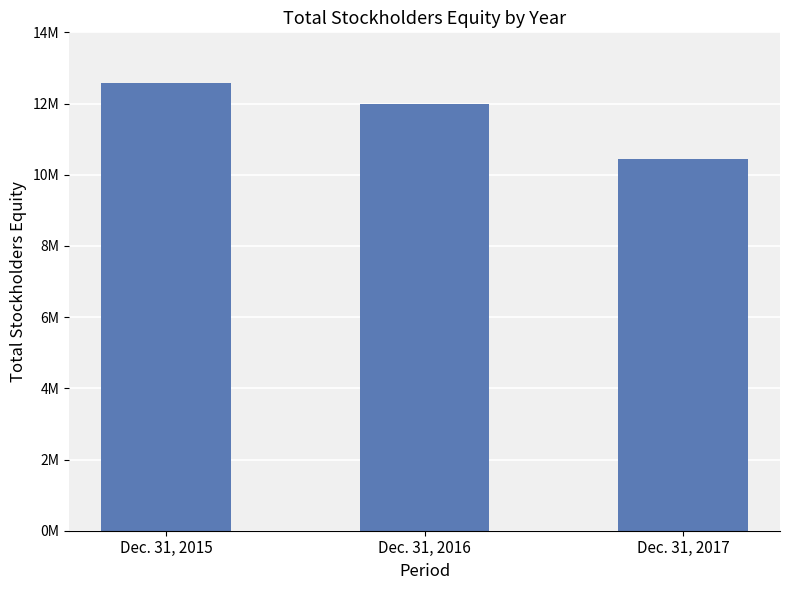

Does the chart contain stacked bars?

No